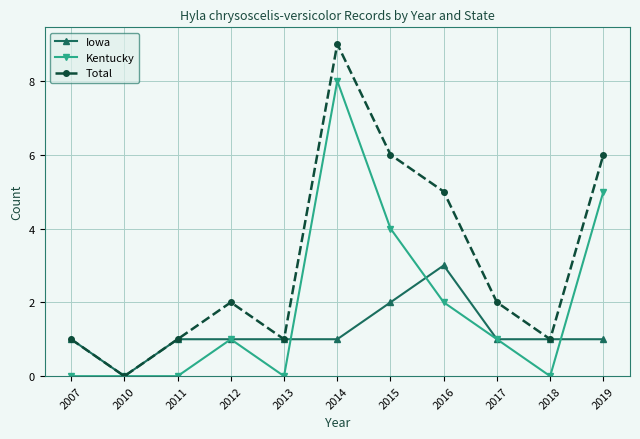

How many categories are shown in the chart?

11